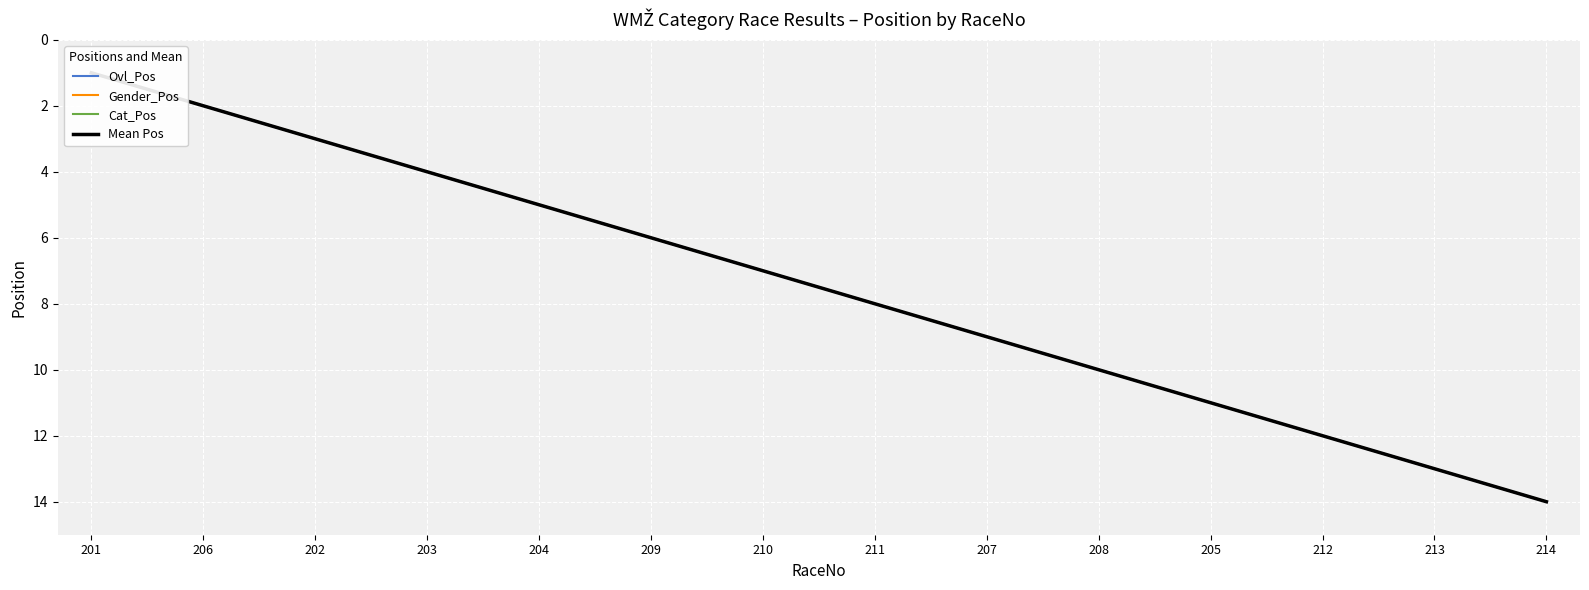

What is the approximate value of Mean Pos at 209?

6